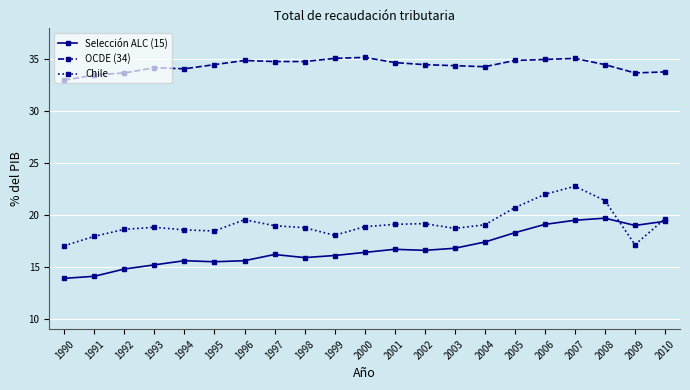

What is the value of the Selección ALC (15) point at the 16th from the left?

18.3